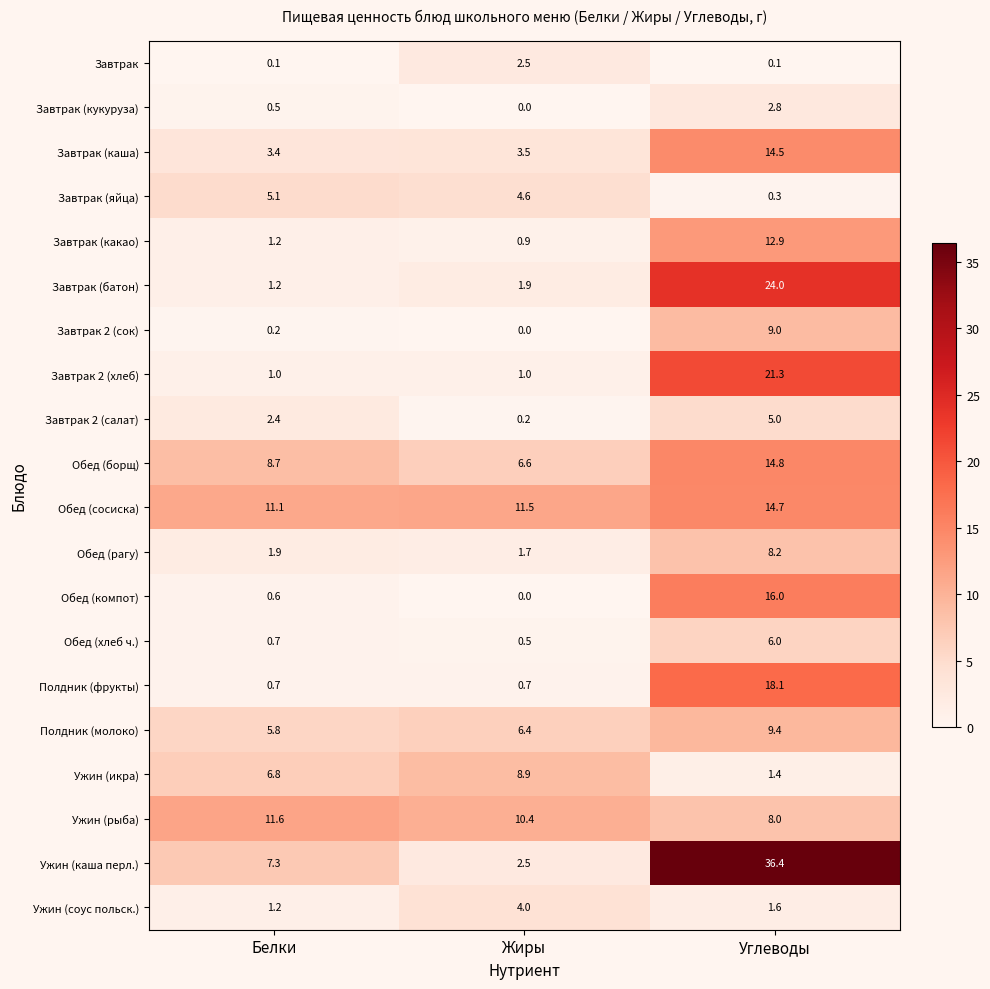

Rank the series at Углеводы from lowest to highest value.

Завтрак, Завтрак (яйца), Ужин (икра), Ужин (соус польск.), Завтрак (кукуруза), Завтрак 2 (салат), Обед (хлеб ч.), Ужин (рыба), Обед (рагу), Завтрак 2 (сок), Полдник (молоко), Завтрак (какао), Завтрак (каша), Обед (сосиска), Обед (борщ), Обед (компот), Полдник (фрукты), Завтрак 2 (хлеб), Завтрак (батон), Ужин (каша перл.)